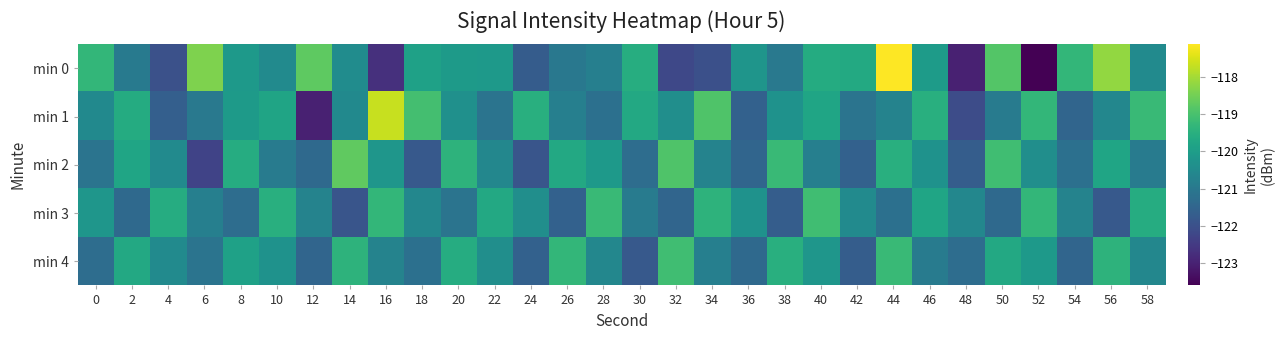

Reading left to right, what are all the values shown in this chart?

min 0: 0=-119.3	2=-120.9	4=-122.0	6=-118.4	8=-120.1	10=-120.5	12=-118.7	14=-120.5	16=-122.7	18=-119.9	20=-120.1	22=-120.1	24=-121.7	26=-121.0	28=-120.8	30=-119.6	32=-122.2	34=-122.0	36=-120.2	38=-121.0	40=-119.6	42=-119.7	44=-117.1	46=-120.0	48=-123.0	50=-118.9	52=-123.6	54=-119.3	56=-118.2	58=-120.5
min 1: 0=-120.5	2=-119.6	4=-121.6	6=-121.0	8=-120.1	10=-119.8	12=-123.0	14=-120.5	16=-117.7	18=-119.0	20=-120.3	22=-121.1	24=-119.5	26=-120.8	28=-121.2	30=-119.7	32=-120.4	34=-118.9	36=-121.6	38=-120.3	40=-119.8	42=-121.1	44=-120.7	46=-119.5	48=-122.1	50=-120.9	52=-119.3	54=-121.5	56=-120.6	58=-119.2
min 2: 0=-121.1	2=-119.8	4=-120.5	6=-122.3	8=-119.6	10=-120.9	12=-121.4	14=-118.7	16=-120.2	18=-121.8	20=-119.4	22=-120.6	24=-121.9	26=-119.7	28=-120.1	30=-121.3	32=-118.9	34=-120.7	36=-121.5	38=-119.2	40=-120.8	42=-121.6	44=-119.5	46=-120.3	48=-121.7	50=-119.1	52=-120.4	54=-121.2	56=-119.8	58=-120.9
min 3: 0=-120.2	2=-121.4	4=-119.6	6=-120.8	8=-121.3	10=-119.5	12=-120.7	14=-121.9	16=-119.3	18=-120.6	20=-121.1	22=-119.7	24=-120.4	26=-121.6	28=-119.2	30=-120.9	32=-121.5	34=-119.4	36=-120.3	38=-121.7	40=-119.1	42=-120.5	44=-121.2	46=-119.8	48=-120.6	50=-121.4	52=-119.3	54=-120.7	56=-121.8	58=-119.6
min 4: 0=-121.3	2=-119.7	4=-120.5	6=-121.1	8=-119.9	10=-120.3	12=-121.5	14=-119.4	16=-120.7	18=-121.2	20=-119.6	22=-120.4	24=-121.6	26=-119.3	28=-120.6	30=-121.8	32=-119.1	34=-120.8	36=-121.4	38=-119.5	40=-120.2	42=-121.7	44=-119.2	46=-120.9	48=-121.3	50=-119.7	52=-120.1	54=-121.5	56=-119.4	58=-120.6